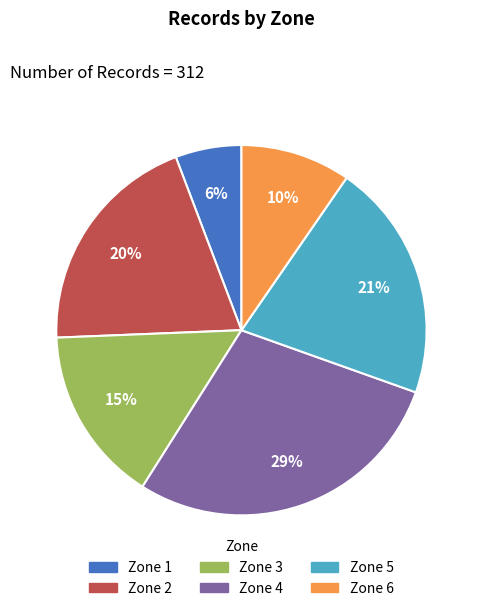

Which category has the smallest portion of the pie?

Zone 1